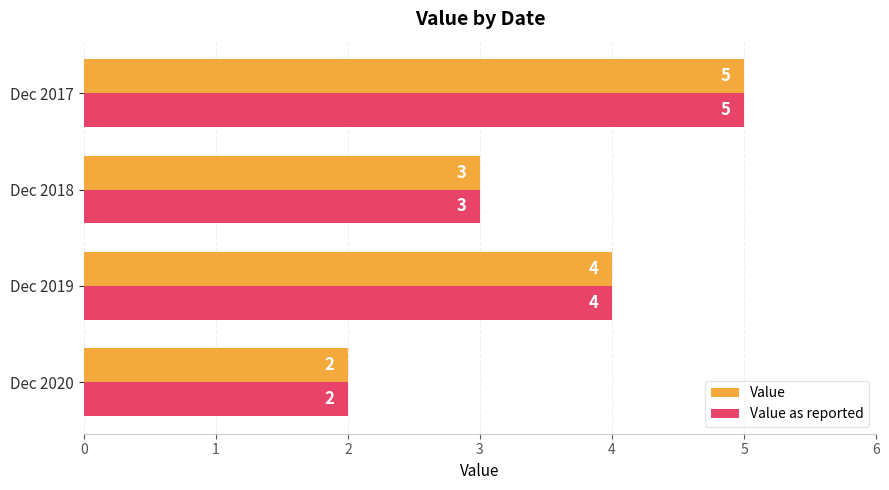

At which label is Value closest to 3?

Dec 2018